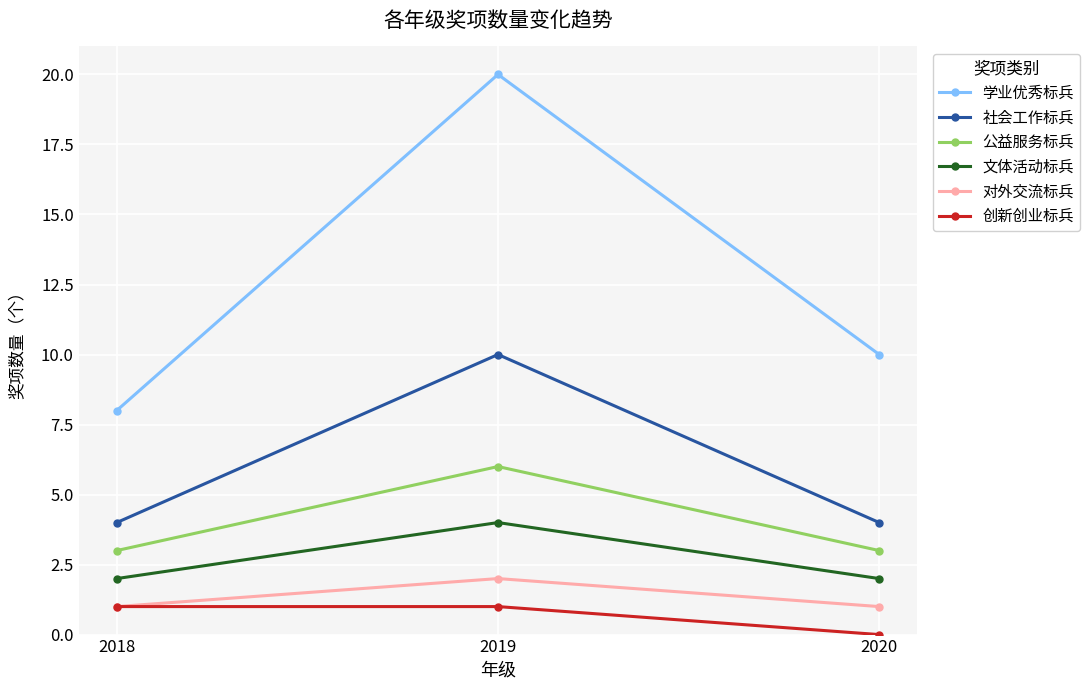

What is the spread (max minus min) of values at 2018?

7